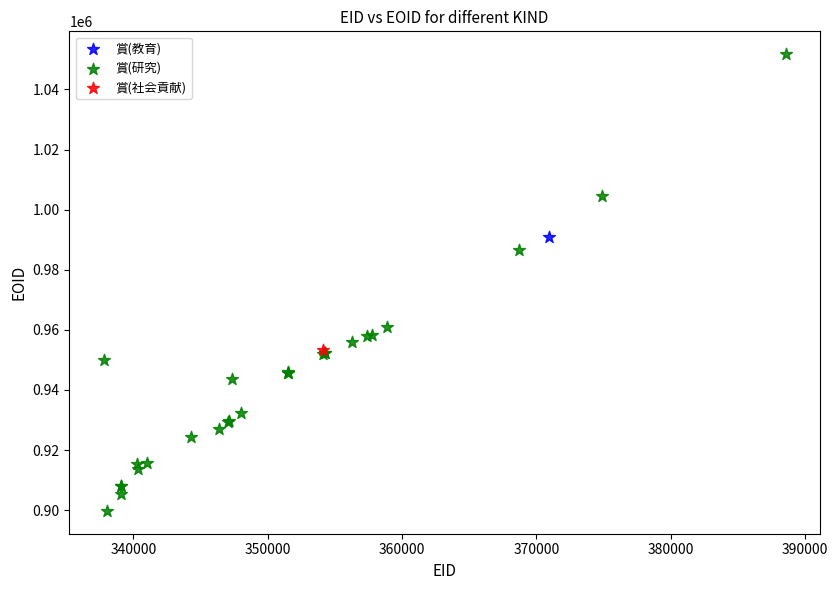

What are all the series names shown in the legend?

賞(教育), 賞(研究), 賞(社会貢献)